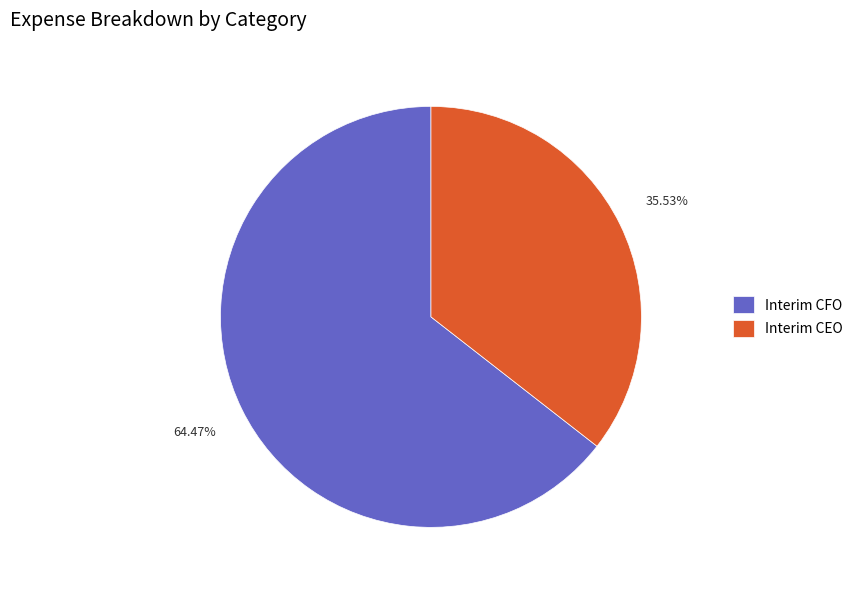

To the nearest percent, what is the average slice percentage?

50%